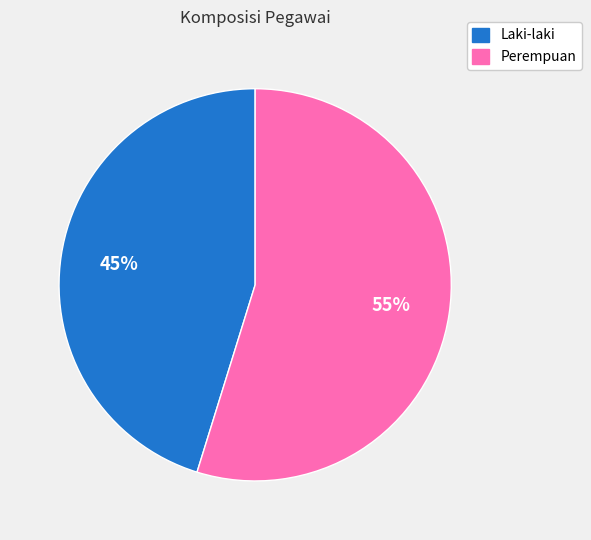

To the nearest percent, what percentage of the pie is Laki-laki?

45%